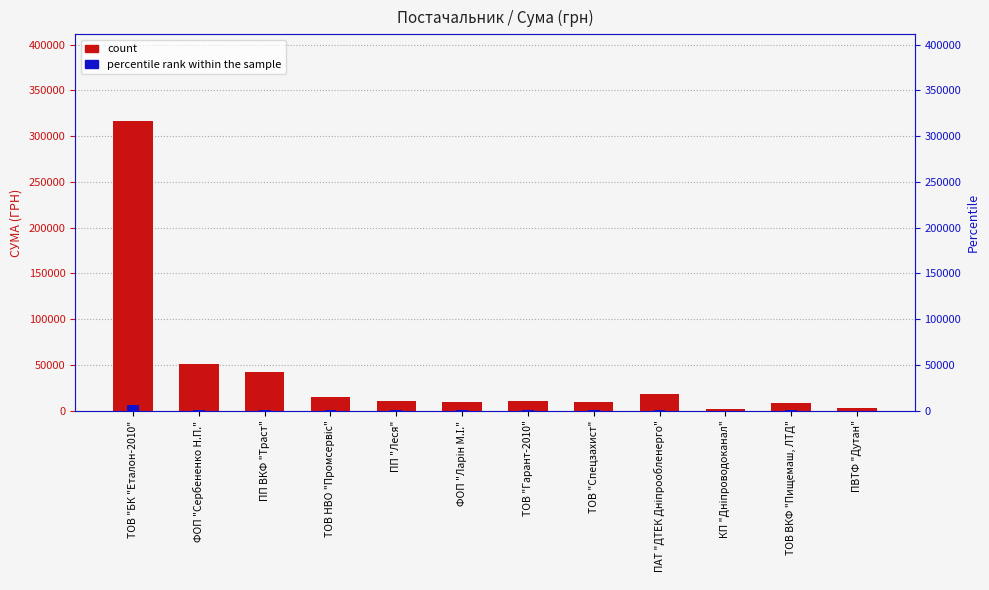

Which category has the lowest value across all series?

КП "Дніпроводоканал"